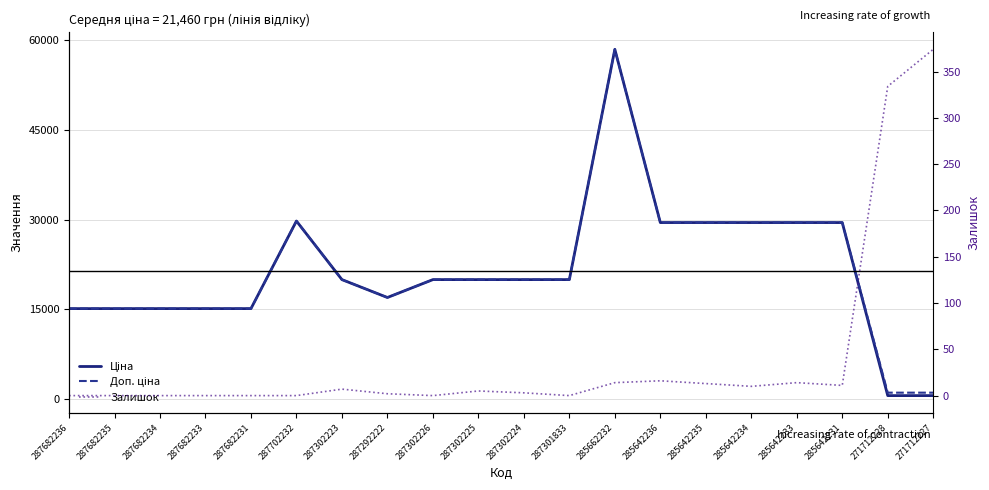

What is the label of the 9th point from the right?

287301833